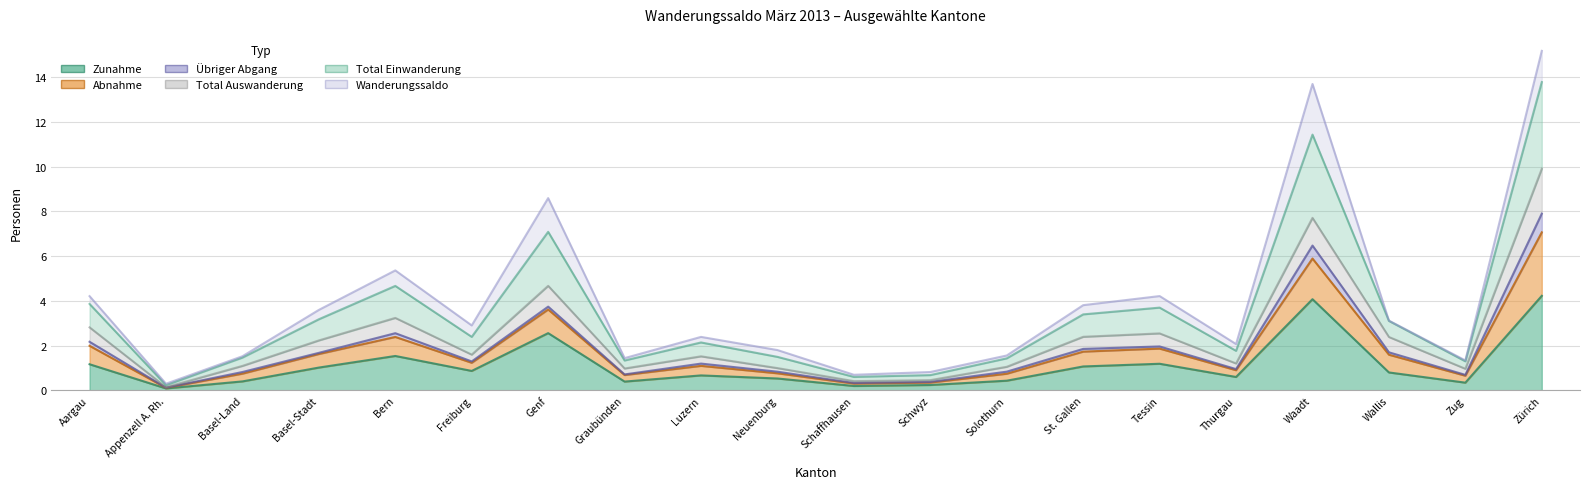

Is it true that Zunahme equals 0.2 at Zug?

False